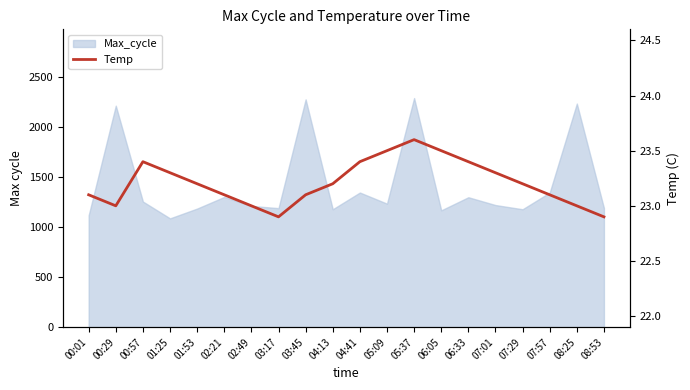

What is the average value?

23.2